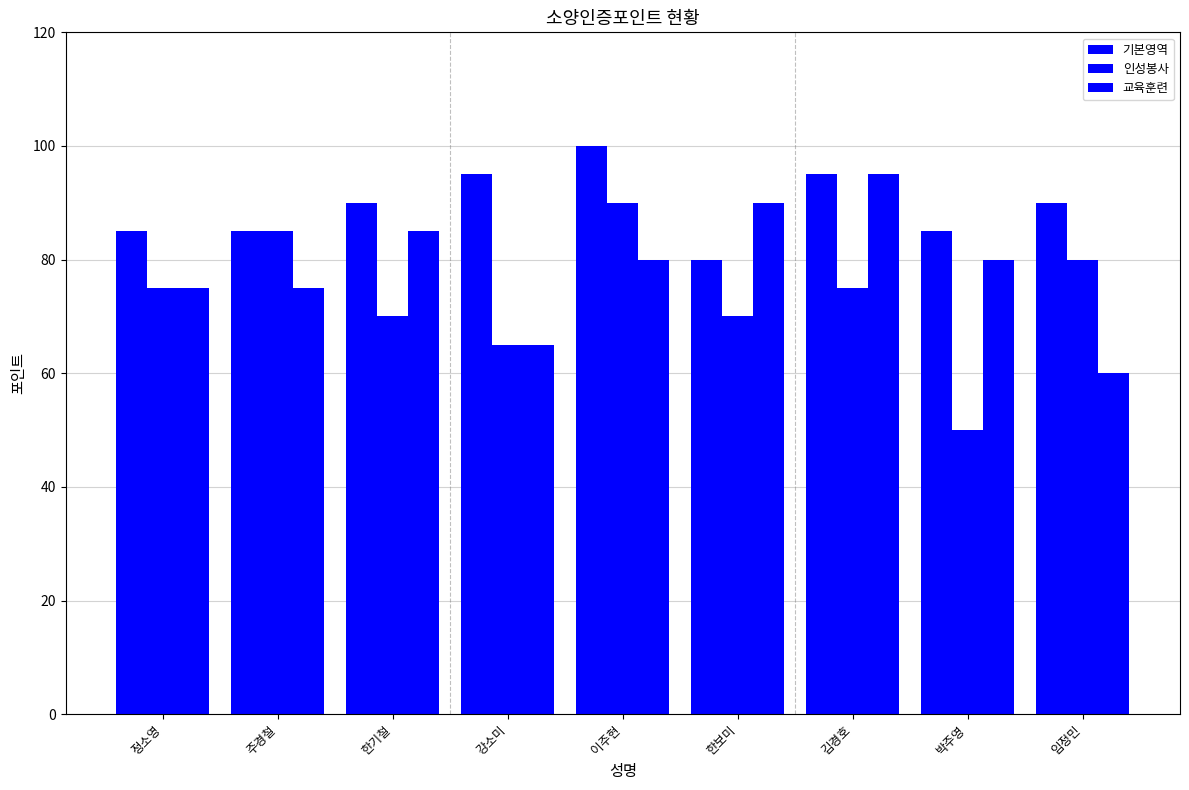

List the series in order of their peak value, highest first.

기본영역, 교육훈련, 인성봉사